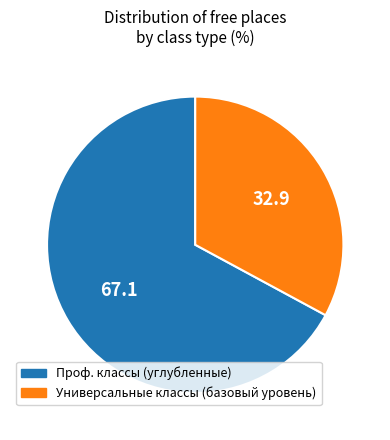

Combined, do Универсальные классы (базовый уровень) and Проф. классы (углубленные) account for over 50%?

Yes